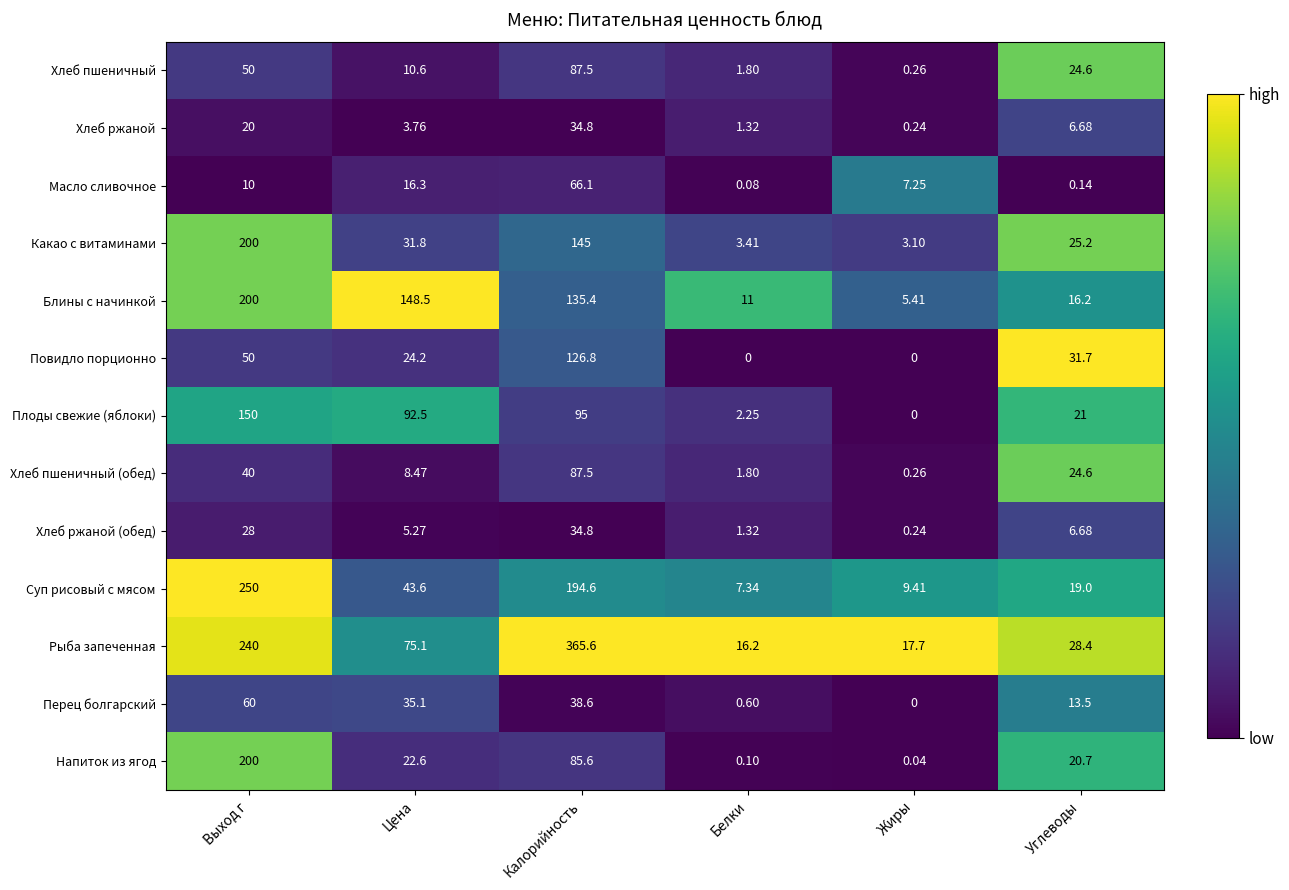

At how many categories does at least one series exceed 0?

6